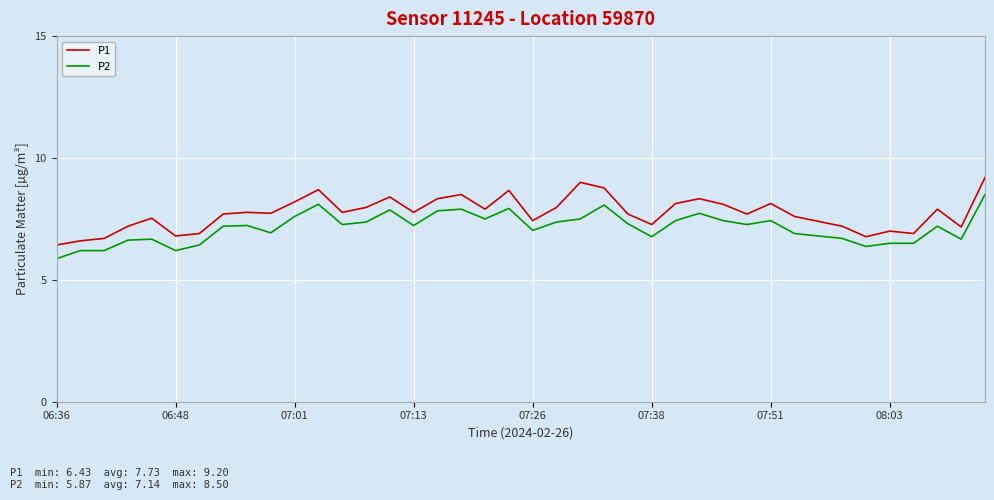

Which series has the largest range (max minus min)?

P1